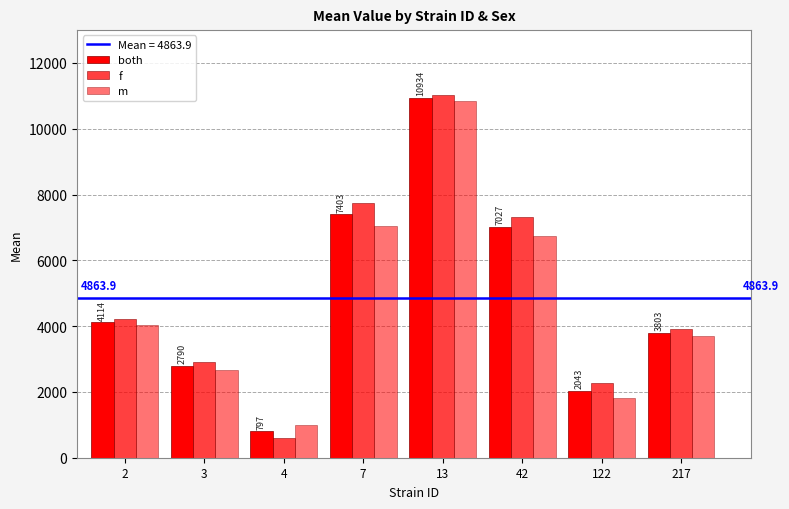

At which label does m reach its minimum?

4